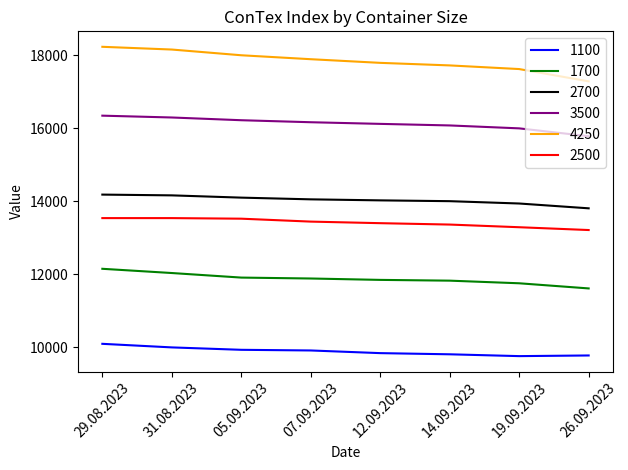

What is the total value across all series at 12.09.2023?

83036